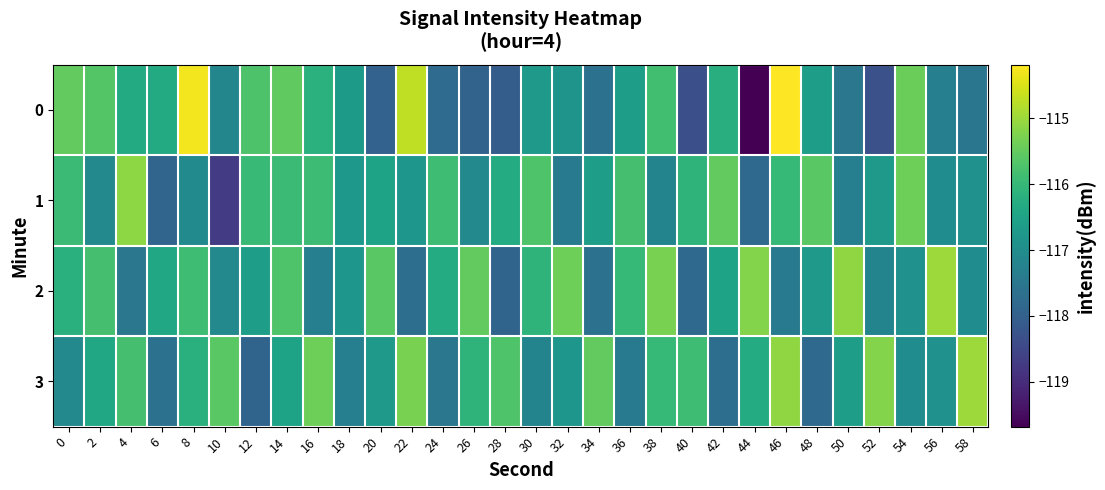

Reading right to left, what are all the values shown in this chart?

0: 58=-117.5	56=-117.3	54=-115.4	52=-118.3	50=-117.5	48=-116.6	46=-114.2	44=-119.7	42=-116.2	40=-118.3	38=-115.9	36=-116.6	34=-117.6	32=-116.8	30=-116.7	28=-118.1	26=-117.9	24=-117.8	22=-114.7	20=-118.0	18=-116.7	16=-116.2	14=-115.5	12=-115.7	10=-117.2	8=-114.3	6=-116.3	4=-116.3	2=-115.7	0=-115.5
1: 58=-116.9	56=-117.0	54=-115.4	52=-116.7	50=-117.3	48=-115.6	46=-116.0	44=-117.8	42=-115.5	40=-116.1	38=-117.2	36=-115.8	34=-116.6	32=-117.4	30=-115.7	28=-116.3	26=-117.1	24=-115.9	22=-116.8	20=-116.5	18=-116.8	16=-115.9	14=-115.9	12=-115.9	10=-118.7	8=-117.1	6=-117.9	4=-115.1	2=-117.1	0=-115.9
2: 58=-117.0	56=-115.0	54=-116.9	52=-117.2	50=-115.1	48=-116.7	46=-117.4	44=-115.2	42=-116.5	40=-117.8	38=-115.3	36=-116.0	34=-117.6	32=-115.4	30=-116.1	28=-117.9	26=-115.5	24=-116.3	22=-117.7	20=-115.6	18=-116.8	16=-117.3	14=-115.7	12=-116.6	10=-117.1	8=-115.9	6=-116.4	4=-117.5	2=-115.8	0=-116.2
3: 58=-115.0	56=-116.9	54=-117.0	52=-115.2	50=-116.6	48=-117.8	46=-115.1	44=-116.3	42=-117.7	40=-115.9	38=-116.0	36=-117.4	34=-115.5	32=-116.8	30=-117.2	28=-115.7	26=-116.1	24=-117.5	22=-115.3	20=-116.7	18=-117.3	16=-115.4	14=-116.5	12=-117.9	10=-115.6	8=-116.2	6=-117.6	4=-115.8	2=-116.4	0=-117.1